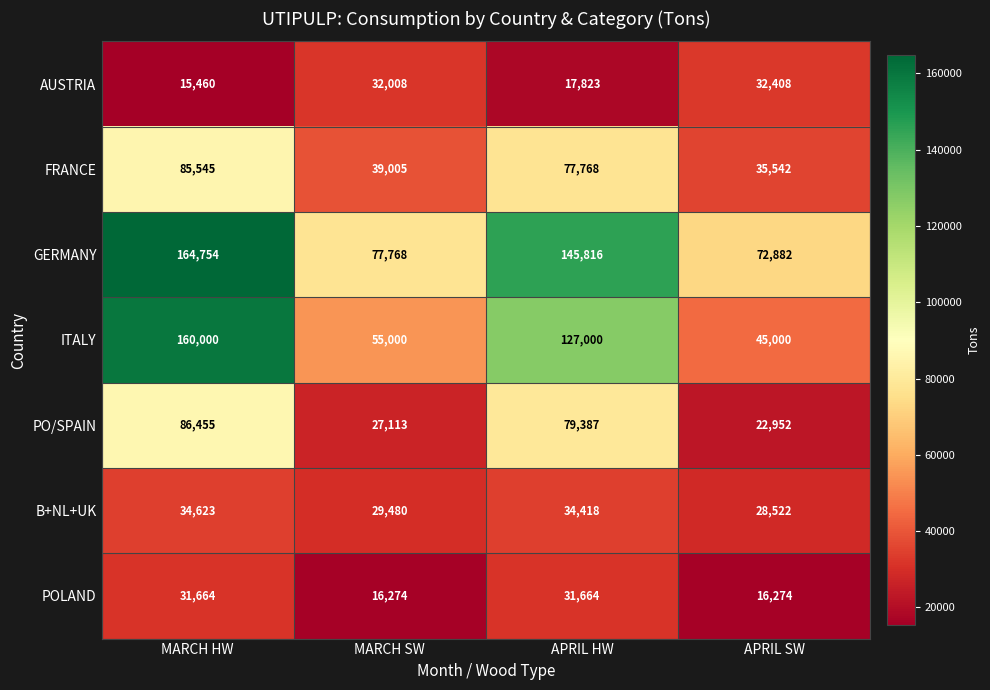

Reading left to right, what are all the values shown in this chart?

AUSTRIA: MARCH HW=15460	MARCH SW=32008	APRIL HW=17823	APRIL SW=32408
FRANCE: MARCH HW=85545	MARCH SW=39005	APRIL HW=77768	APRIL SW=35542
GERMANY: MARCH HW=164754	MARCH SW=77768	APRIL HW=145816	APRIL SW=72882
ITALY: MARCH HW=160000	MARCH SW=55000	APRIL HW=127000	APRIL SW=45000
PO/SPAIN: MARCH HW=86455	MARCH SW=27113	APRIL HW=79387	APRIL SW=22952
B+NL+UK: MARCH HW=34623	MARCH SW=29480	APRIL HW=34418	APRIL SW=28522
POLAND: MARCH HW=31664	MARCH SW=16274	APRIL HW=31664	APRIL SW=16274